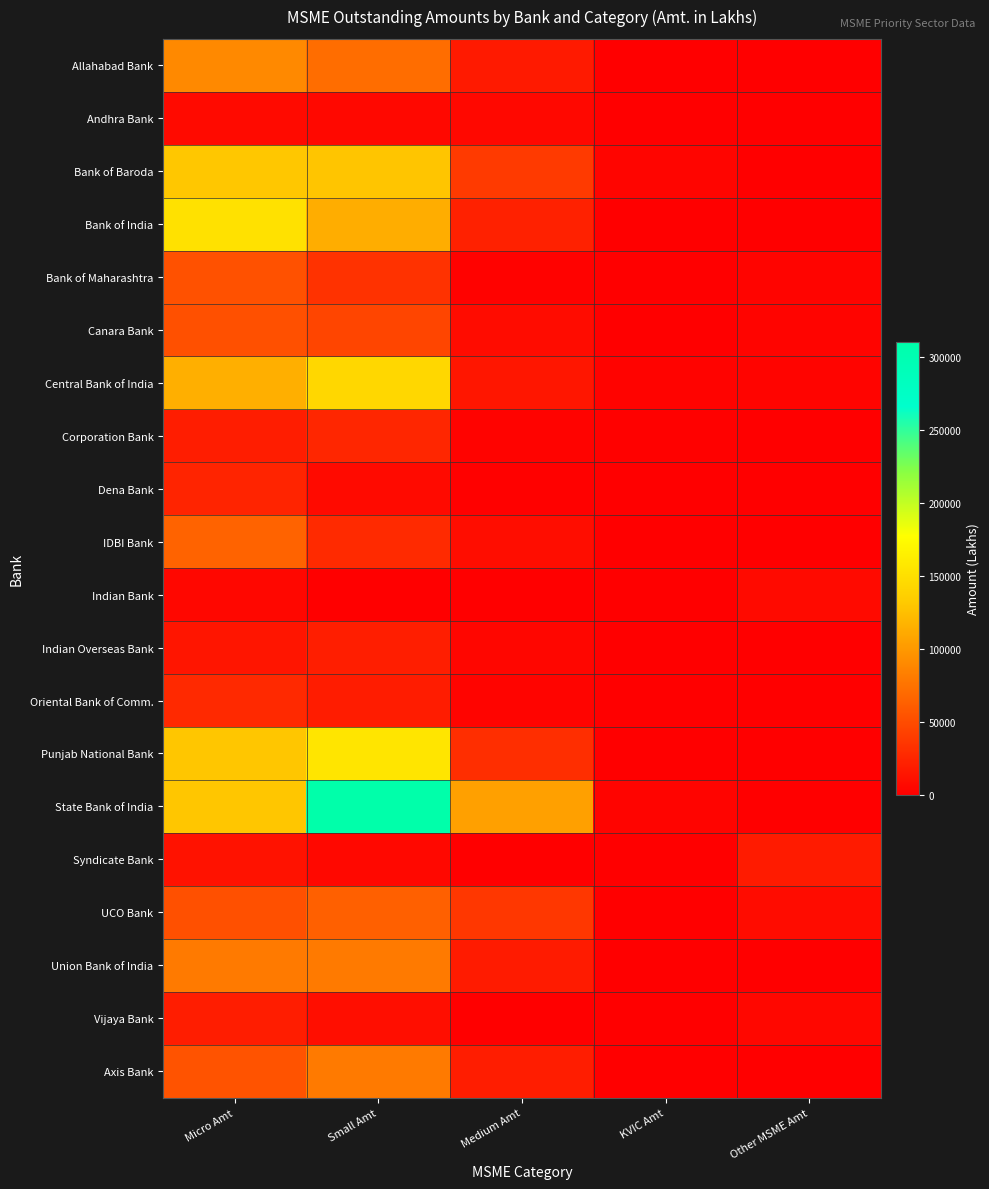

Rank the series at Other MSME Amt from lowest to highest value.

Allahabad Bank, Andhra Bank, Corporation Bank, Dena Bank, IDBI Bank, Punjab National Bank, State Bank of India, Union Bank of India, Axis Bank, Indian Overseas Bank, Oriental Bank of Comm., Bank of India, Bank of Baroda, Bank of Maharashtra, Central Bank of India, Canara Bank, Vijaya Bank, Indian Bank, UCO Bank, Syndicate Bank